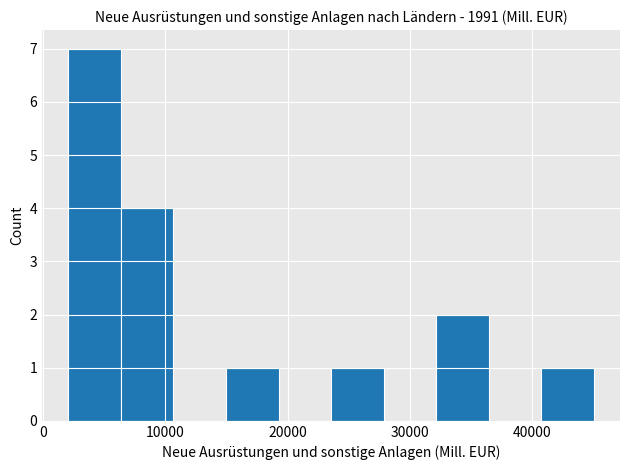

How tall is the bar that spans 24000 to 28000 on the x-axis? Neither the bar edges nor the heights are printed on the chart, so give them approximately, as read against the axes.

1